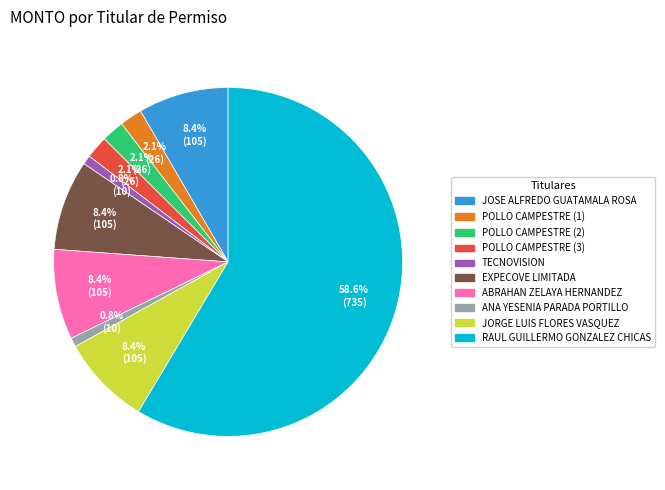

Is there any slice that represents more than half of the pie?

Yes